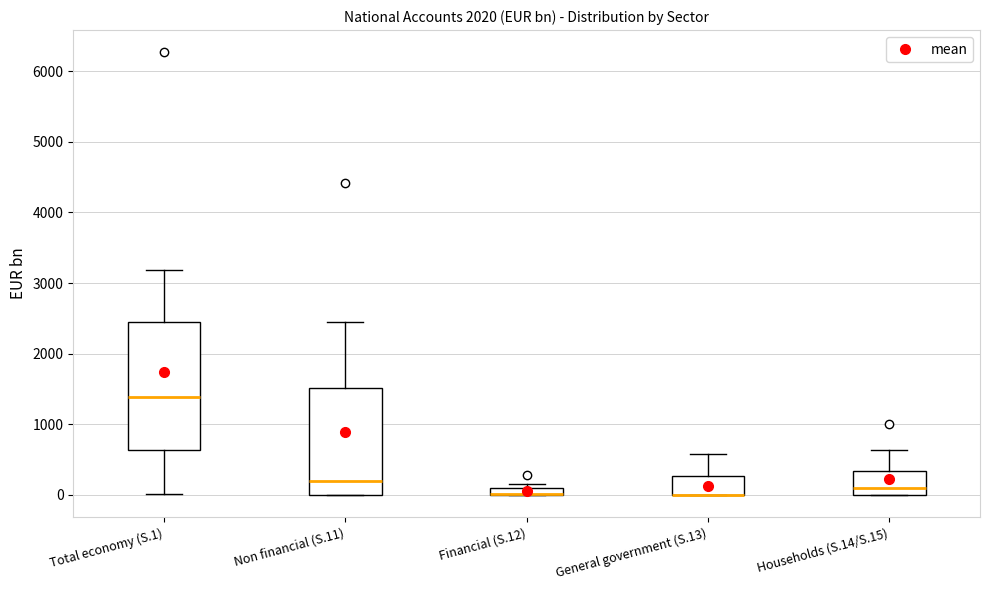

Which box is the tallest, from its lower edge to its upper edge?

Total economy (S.1)